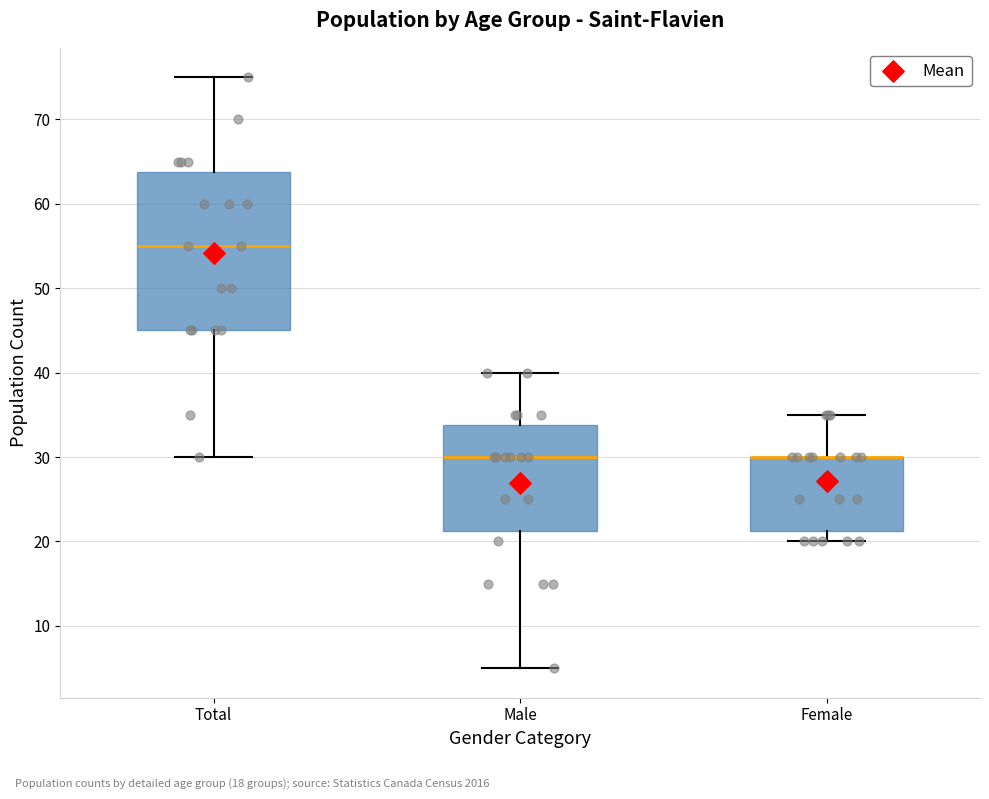

Reading left to right, transcribe this box plot: for each box, give where its median line is, the range the box spans, and where its two whiskers end, as read against the y-axis. The values are not printed on the chart, so give them approximately, as read against the axis.

Total: median 55, box 45 to 64, whiskers 30 to 75
Male: median 30, box 21 to 34, whiskers 5 to 40
Female: median 30 (drawn on the box's upper edge), box 21 to 30, whiskers 20 to 35